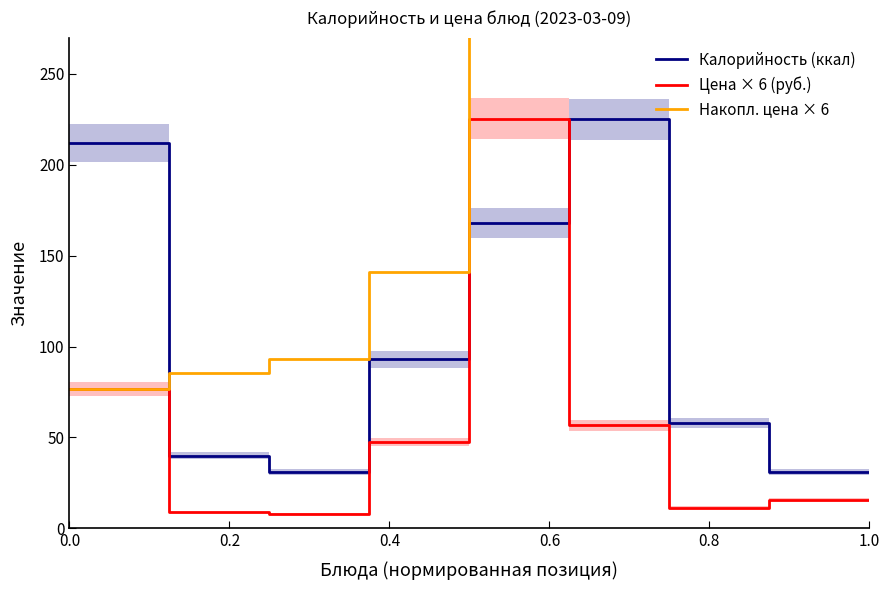

What is the label of the 11th point from the right?

1.0